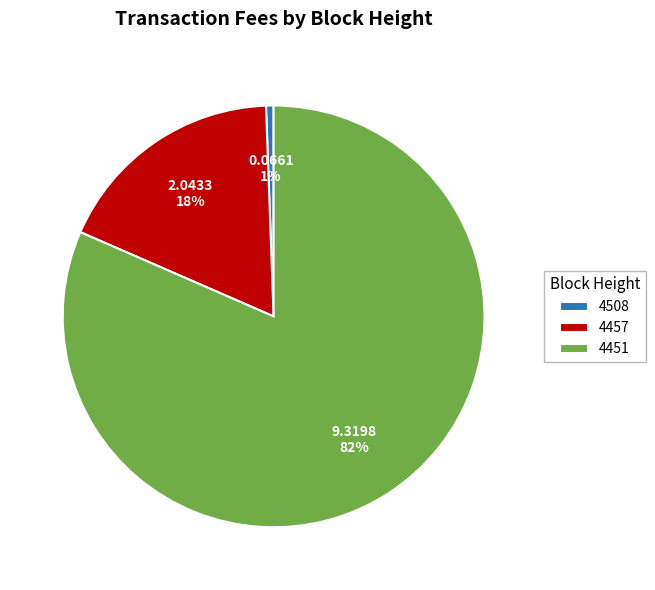

Rank the categories by value from lowest to highest.

4508, 4457, 4451